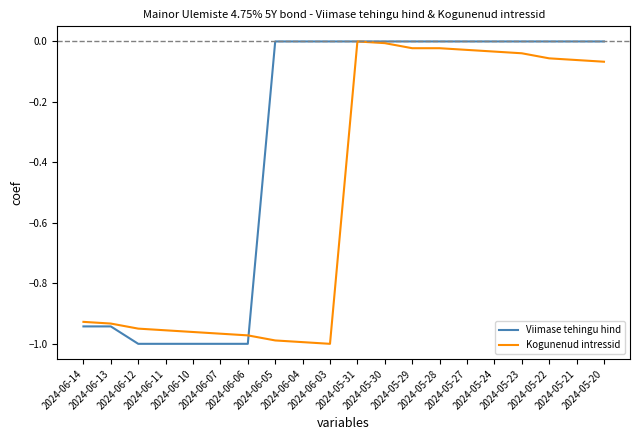

List the series in order of their overall mean, lowest first.

Kogunenud intressid, Viimase tehingu hind